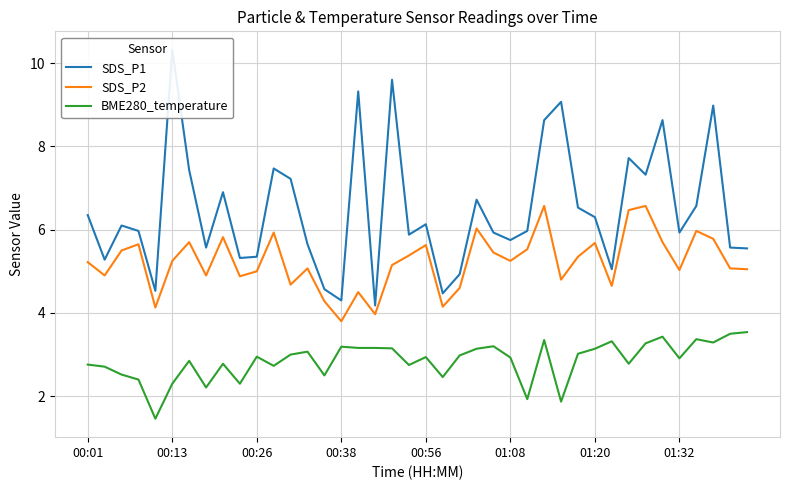

At how many categories does at least one series exceed 9?

4